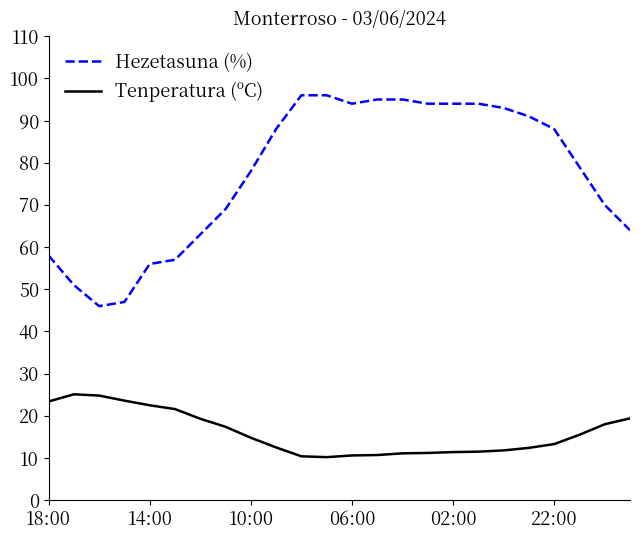

Which series has the widest spread of values?

Hezetasuna (%)